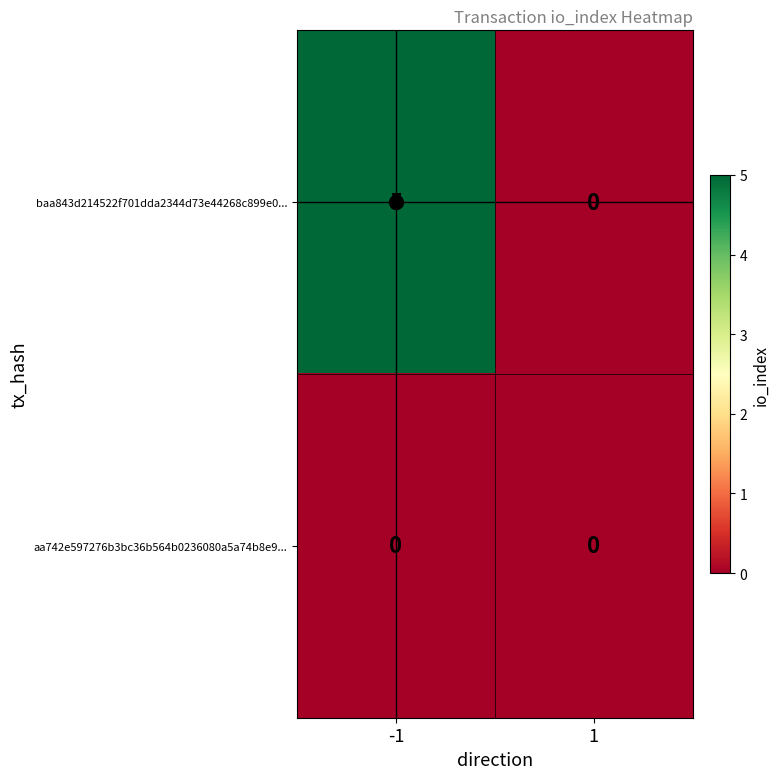

Rank the series at -1 from lowest to highest value.

aa742e597276b3bc36b564b0236080a5a74b8e9..., baa843d214522f701dda2344d73e44268c899e0...